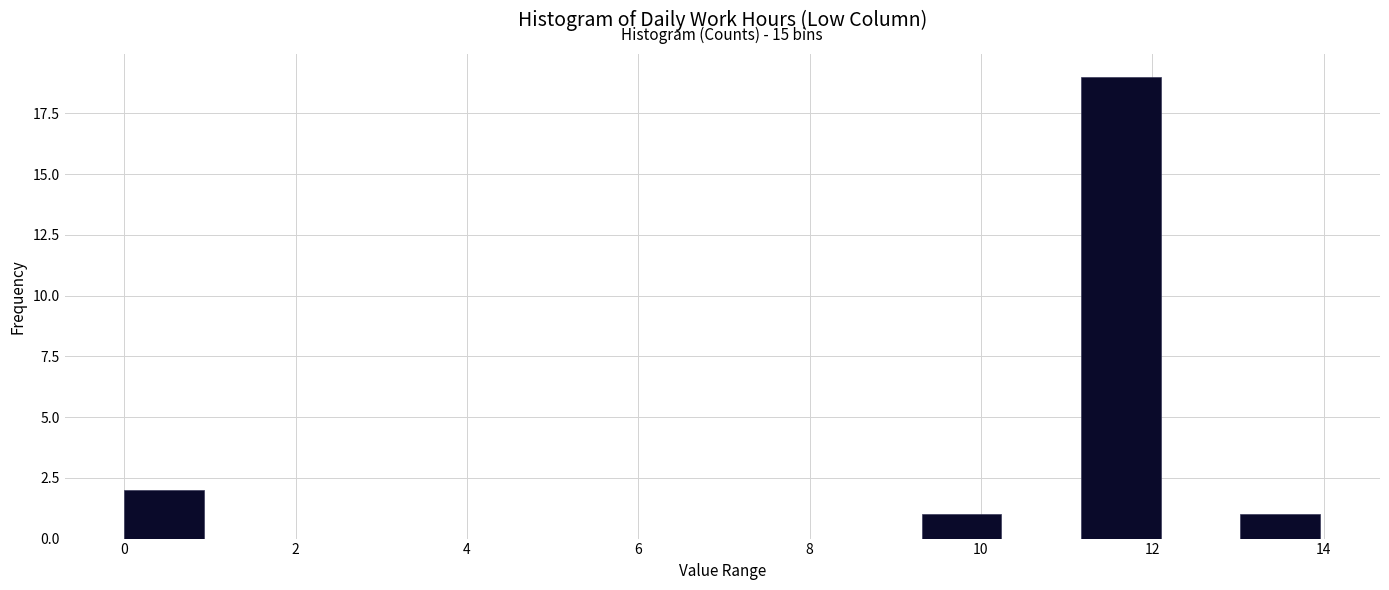

Over which range of the x-axis is the bar tallest?

11.2 to 12.0